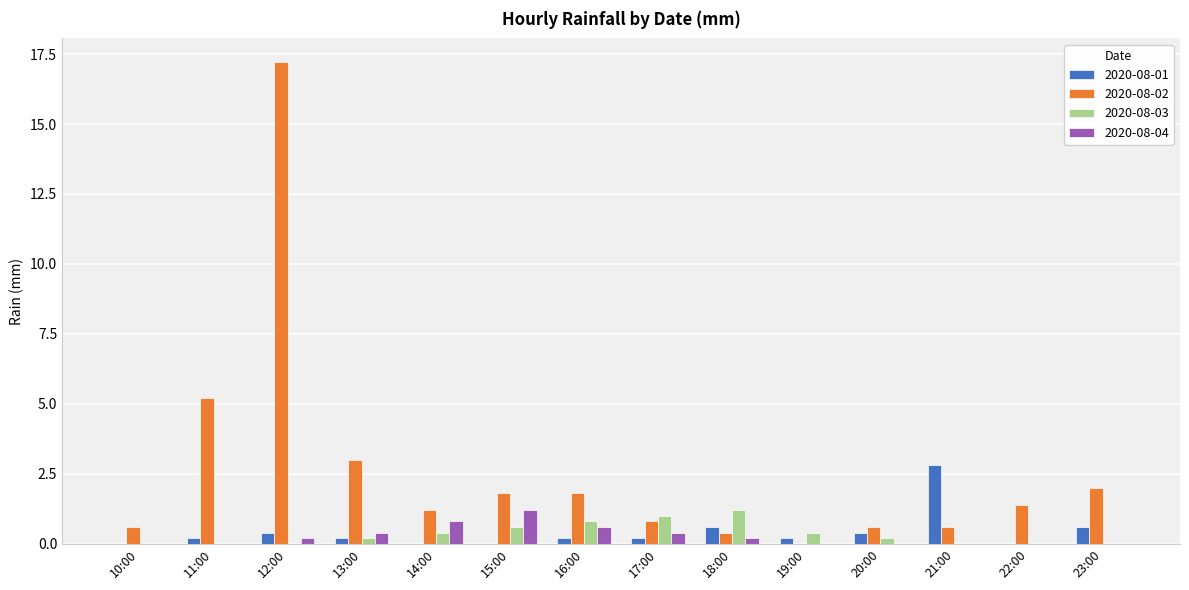

True or false: 2020-08-01 has a value of -1.4 at 10:00.

False